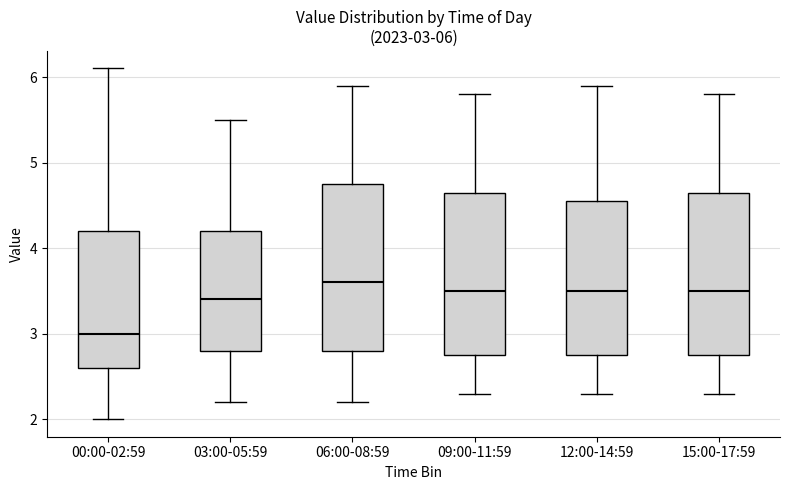

Which box has the lowest median line?

00:00-02:59